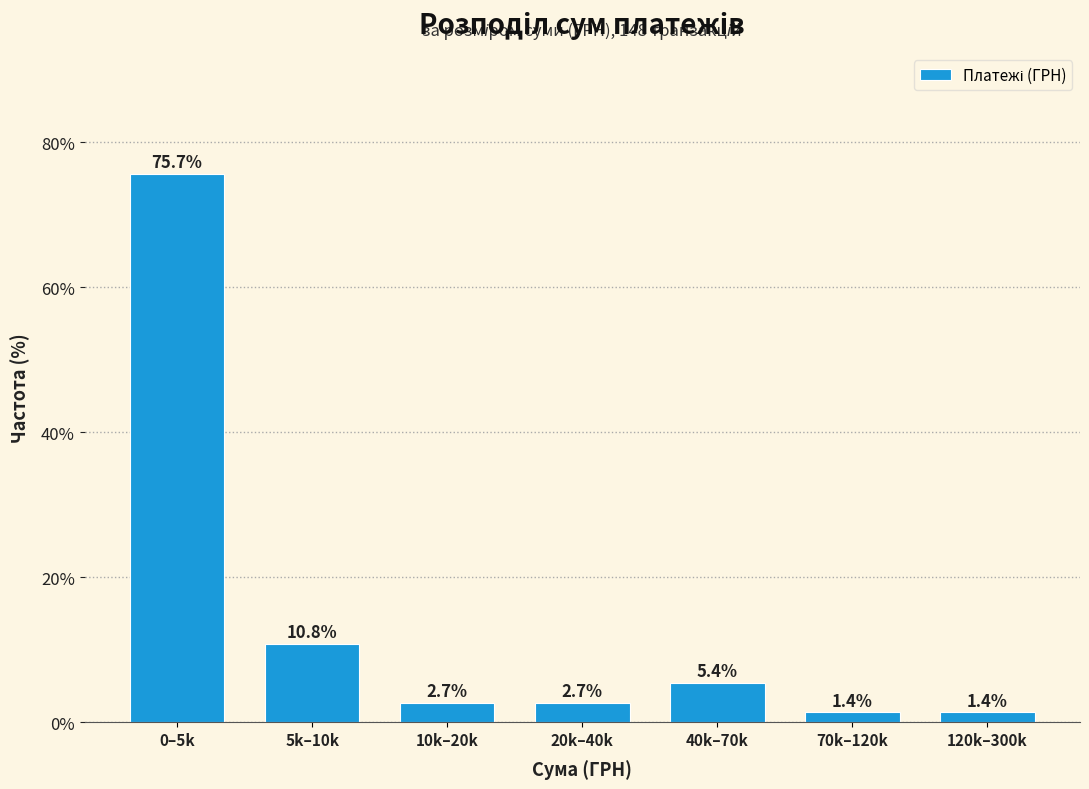

Reading left to right, list all the values displayed in this chart.

0–5k=75.7	5k–10k=10.8	10k–20k=2.7	20k–40k=2.7	40k–70k=5.4	70k–120k=1.4	120k–300k=1.4